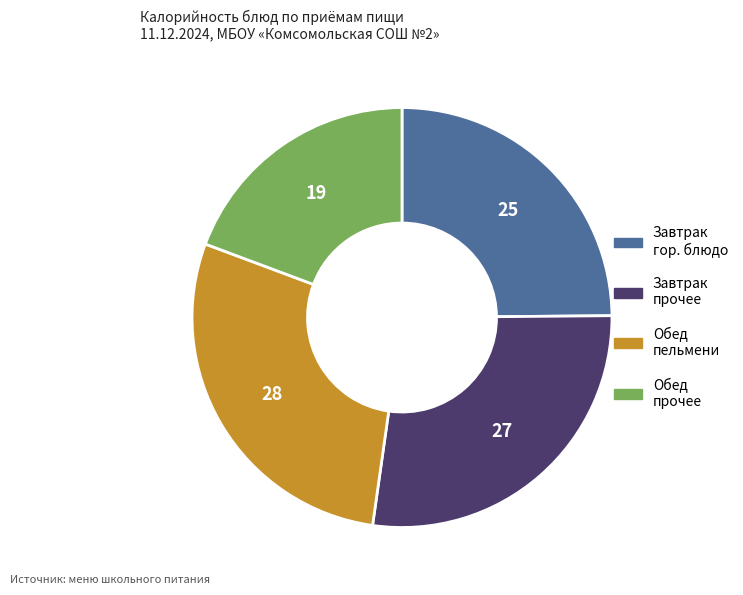

What is the ratio of the value at Завтрак гор. блюдо to the value at Обед прочее?

1.3